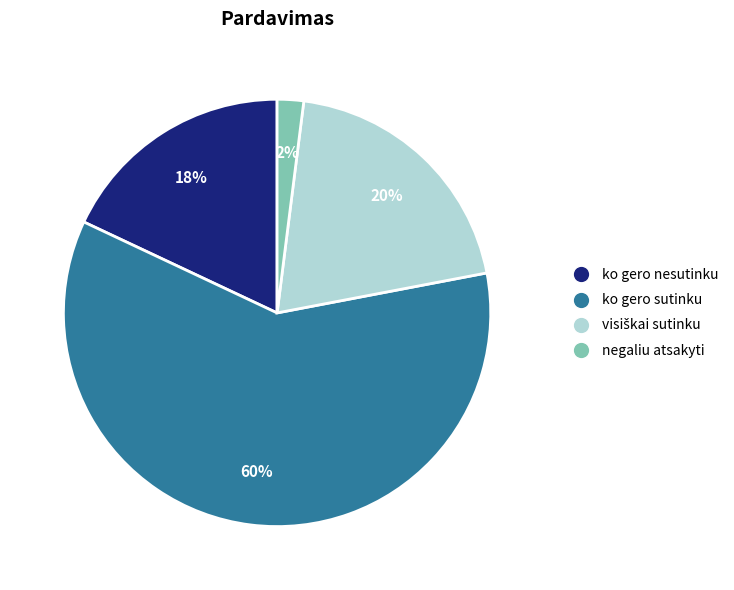

Count the number of slices in the pie.

4